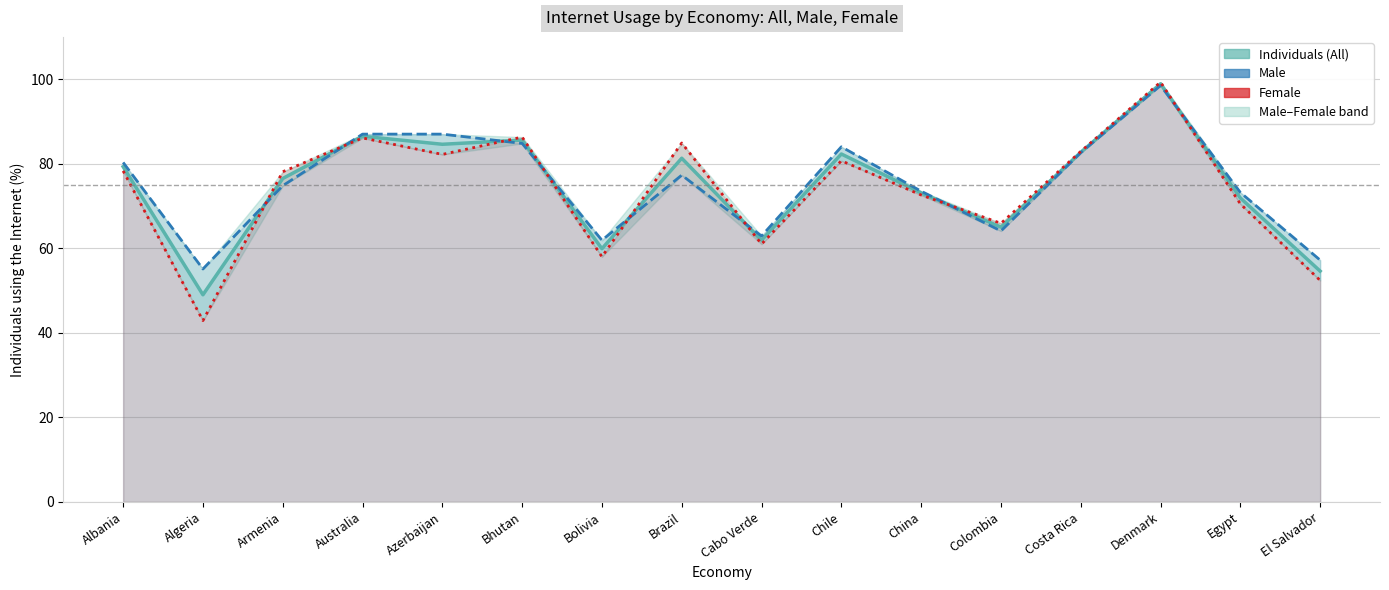

Which series has the largest total across all categories?

Male